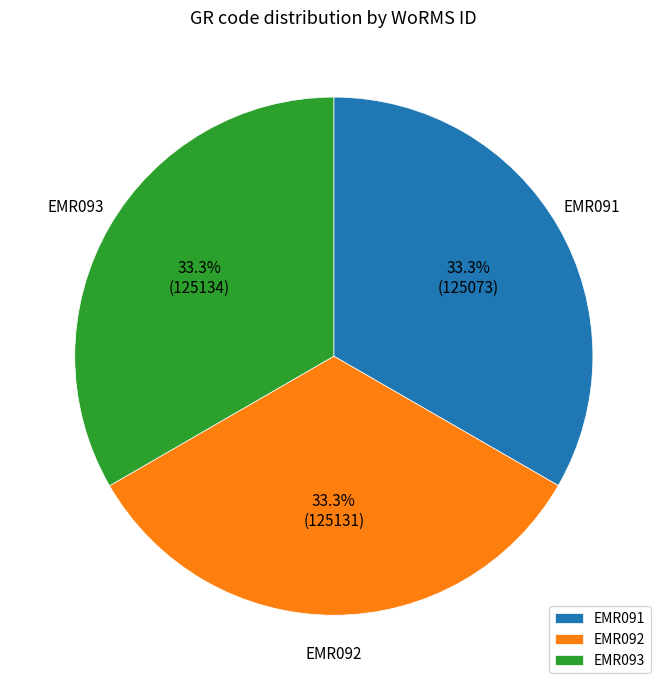

How many segments does this pie chart have?

3